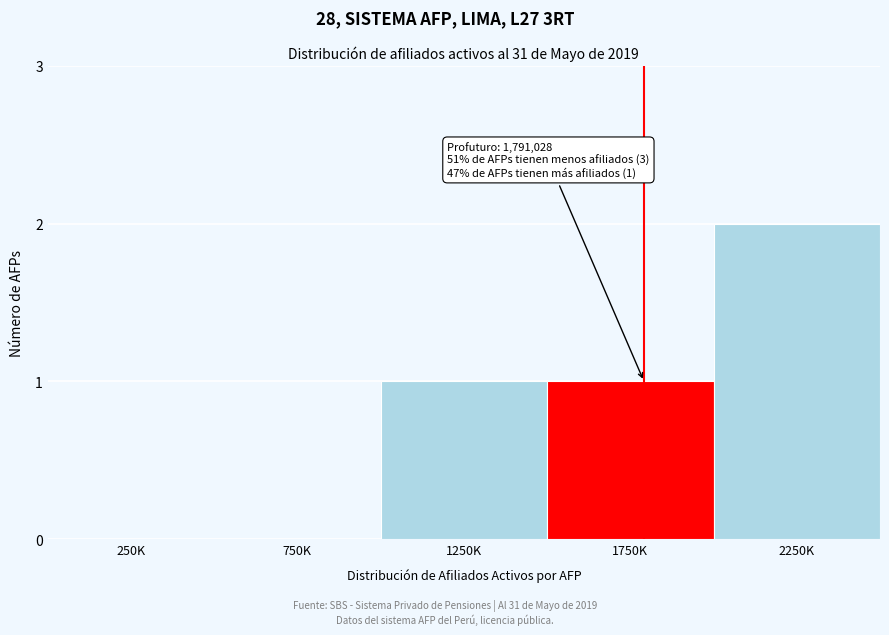

Reading right to left, what are all the values shown in this chart?

2250K=2	1750K=1	1250K=1	750K=0	250K=0